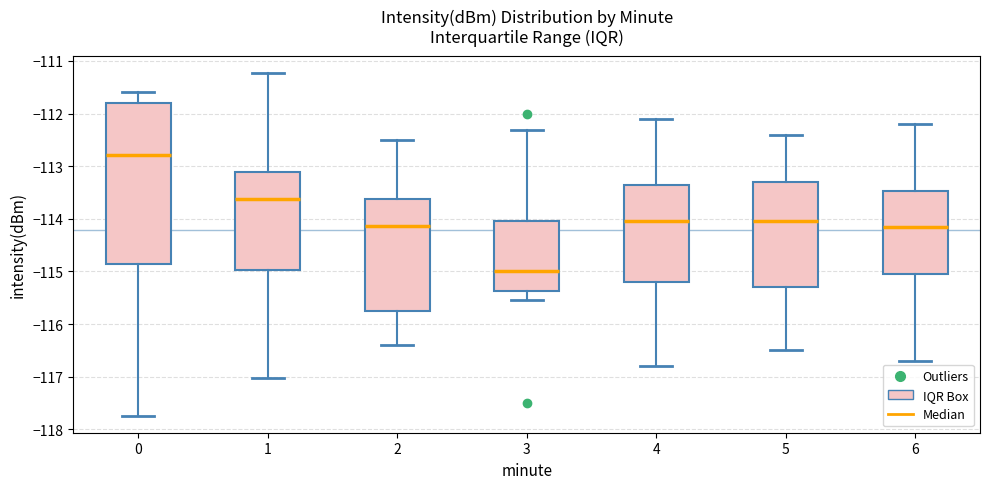

Which box is the tallest, from its lower edge to its upper edge?

0